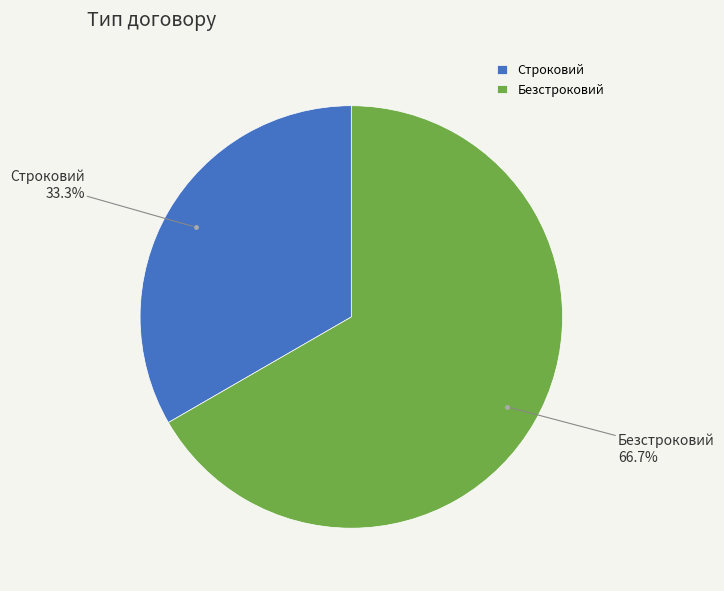

Does Строковий account for over 50% of the chart?

No